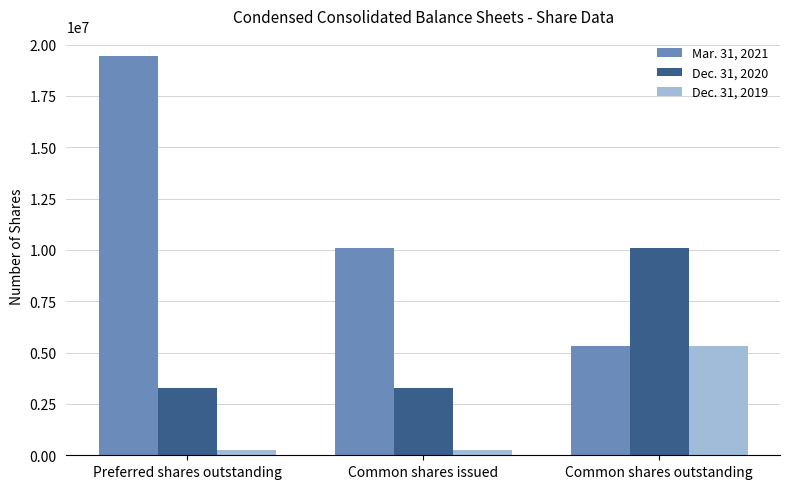

What is the value of the Dec. 31, 2020 bar at the 3rd from the left?

10095109